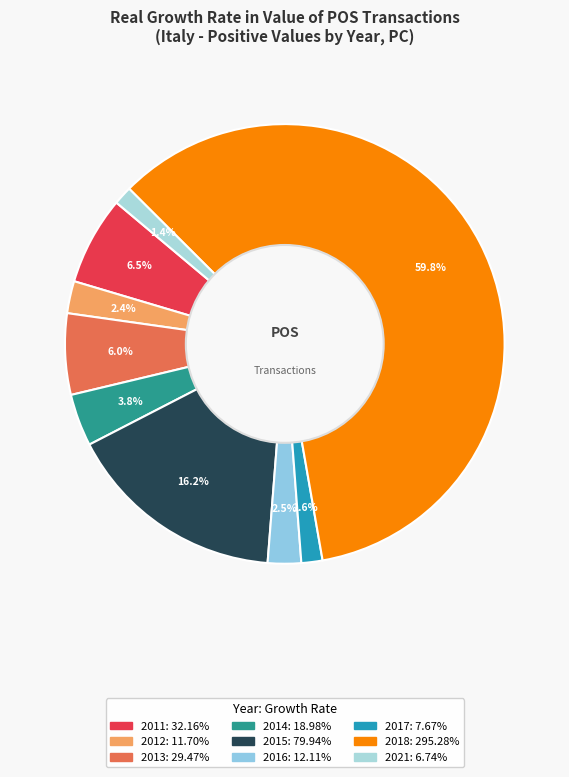

How many segments does this pie chart have?

9